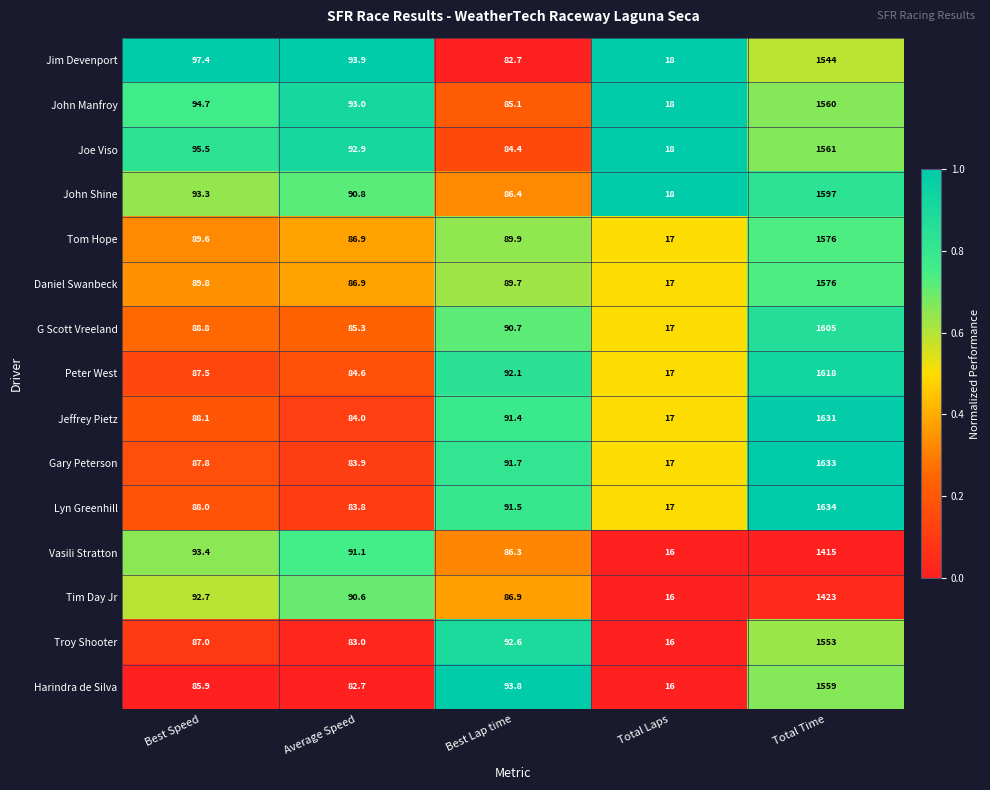

What is the minimum value shown in the chart?

16.0